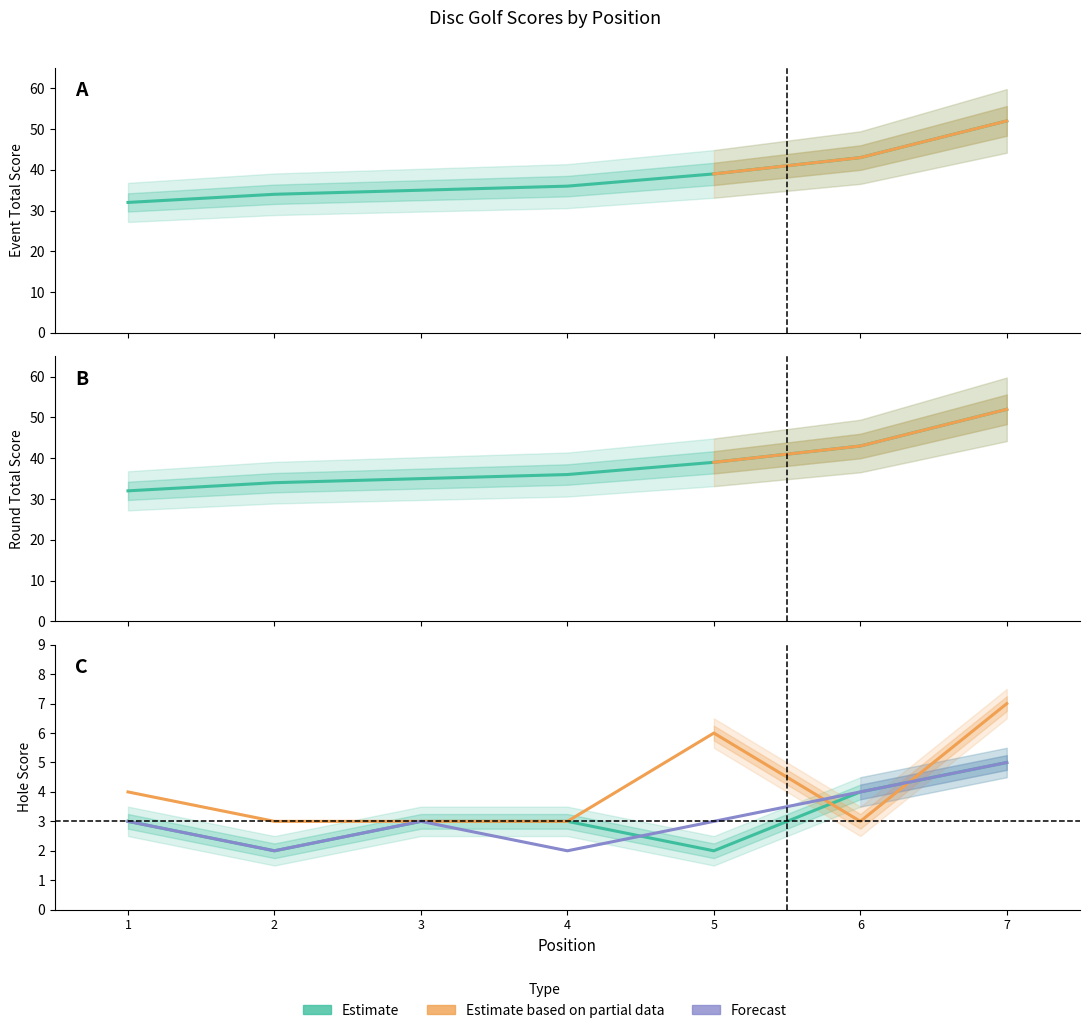

Which series has the largest total across all categories?

event_total_score